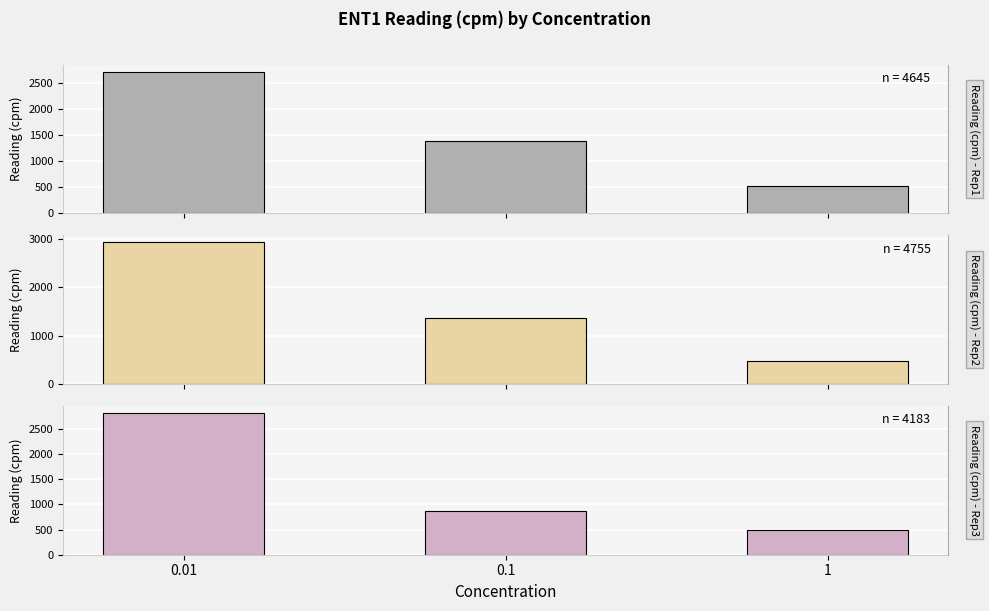

Read the Reading (cpm) - Rep3 value at 1.

487